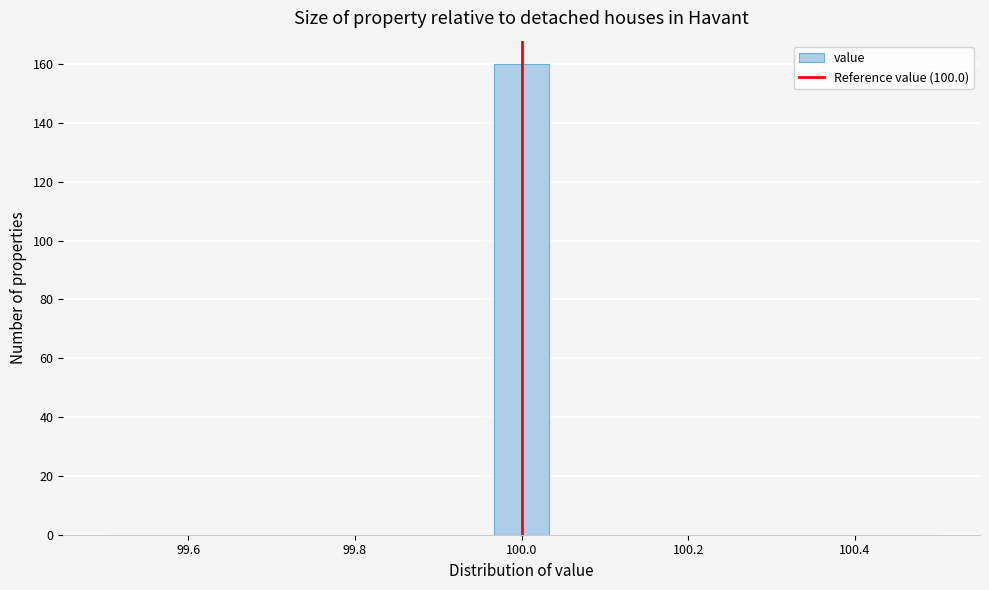

Around what value on the x-axis is the tallest bar? Give the approximate position of its centre, as read against the axis.

100.00